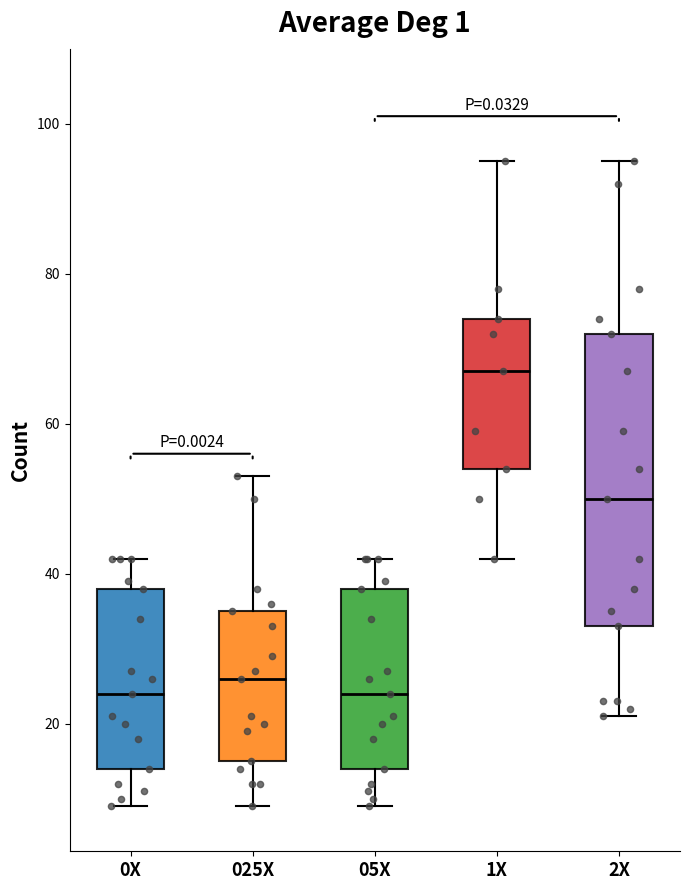

Reading left to right, transcribe this box plot: for each box, give where its median line is, the range the box spans, and where its two whiskers end, as read against the y-axis. The values are not printed on the chart, so give them approximately, as read against the axis.

0X: median 24, box 14 to 38, whiskers 10 to 42
025X: median 26, box 16 to 36, whiskers 10 to 54
05X: median 24, box 14 to 38, whiskers 10 to 42
1X: median 68, box 54 to 74, whiskers 42 to 96
2X: median 50, box 34 to 72, whiskers 22 to 96